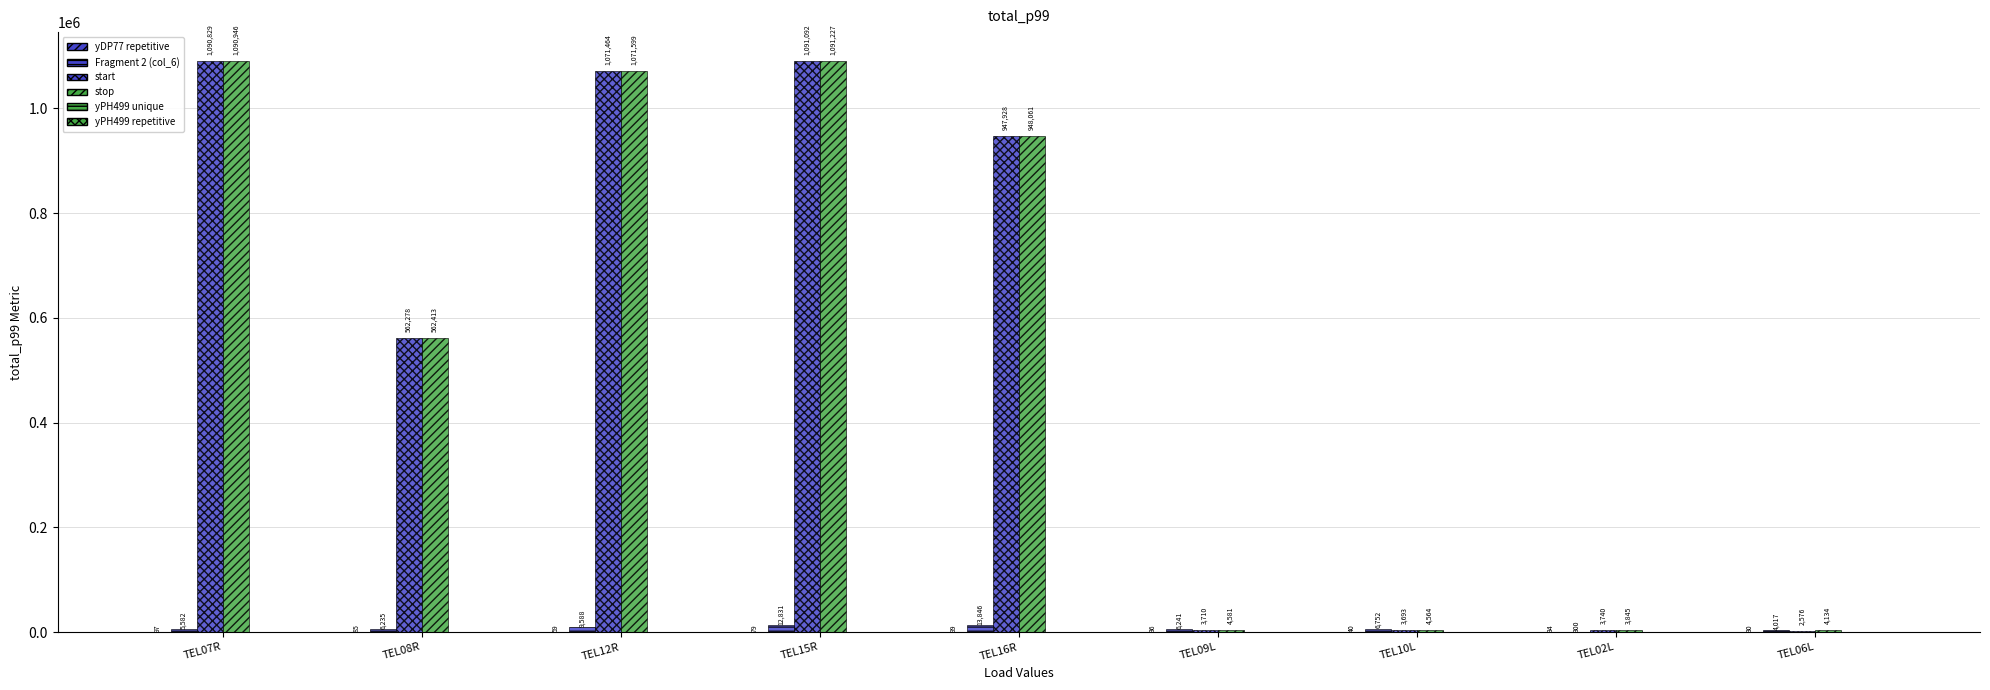

How many distinct data groups are displayed?

4